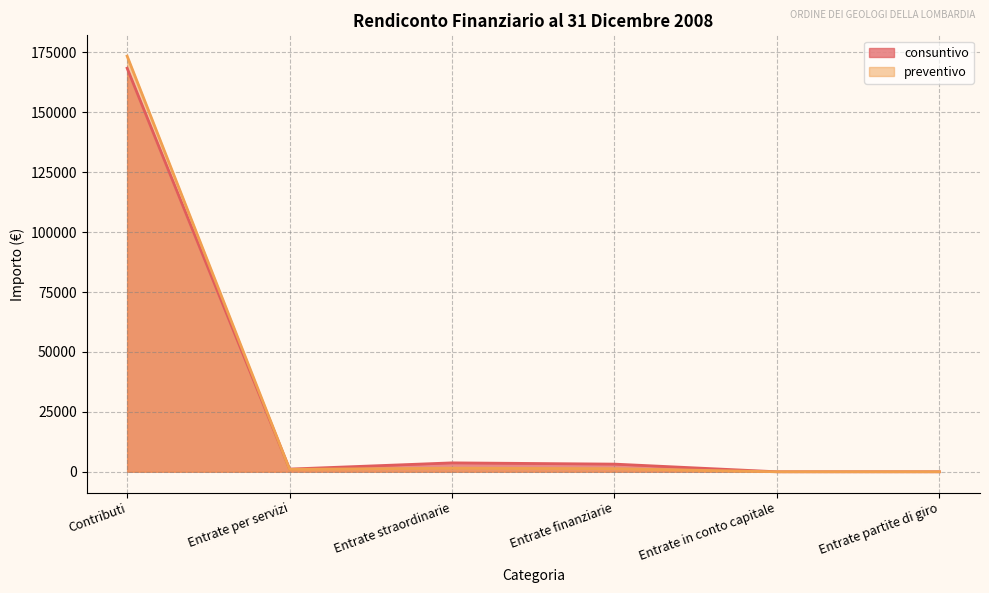

Rank the series by their average value, from lowest to highest.

consuntivo, preventivo